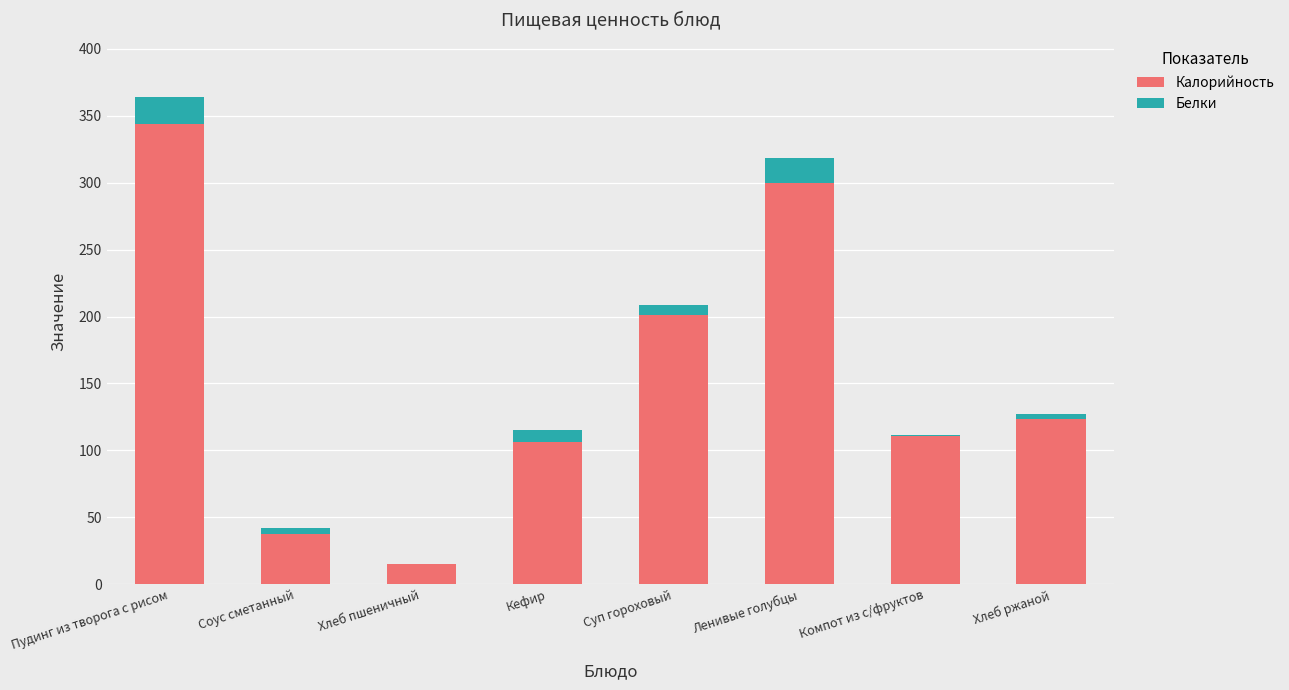

At which label does Калорийность reach its peak?

Пудинг из творога с рисом